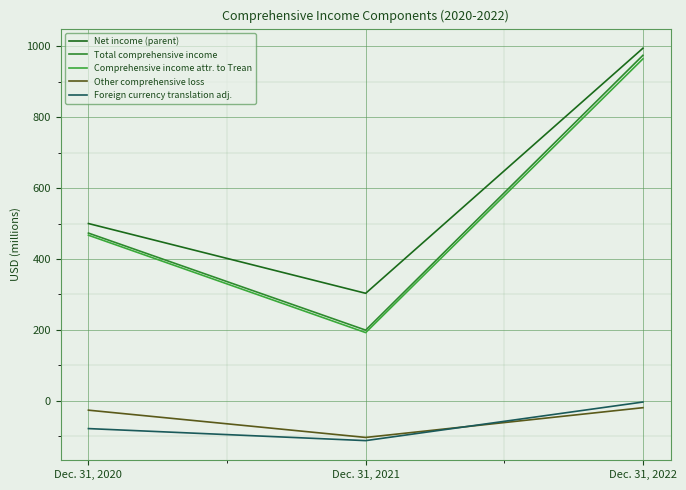

Which category has the highest value in the Comprehensive income attr. to Trean series?

Dec. 31, 2022